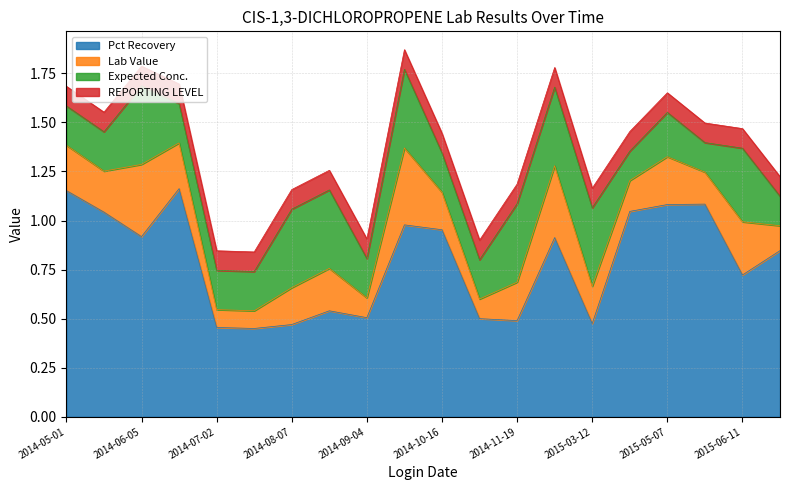

What is the sum of all Lab Value values?

4.1